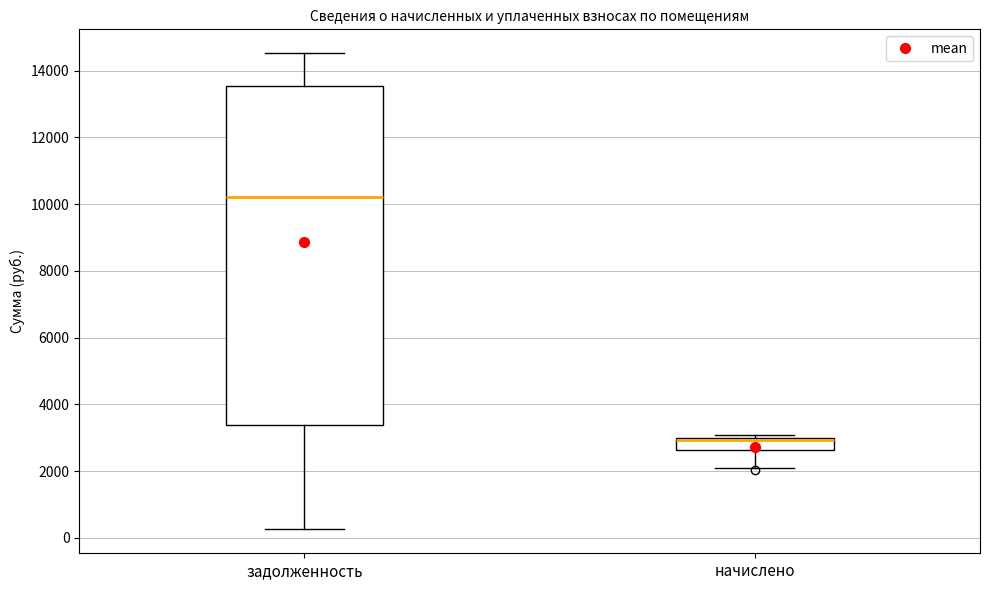

Comparing the boxes themselves (not the whiskers), which one is the tallest?

задолженность